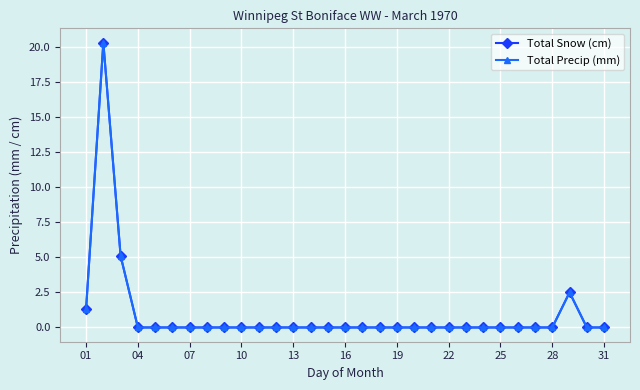

Is this an area chart (filled region under the line)?

No